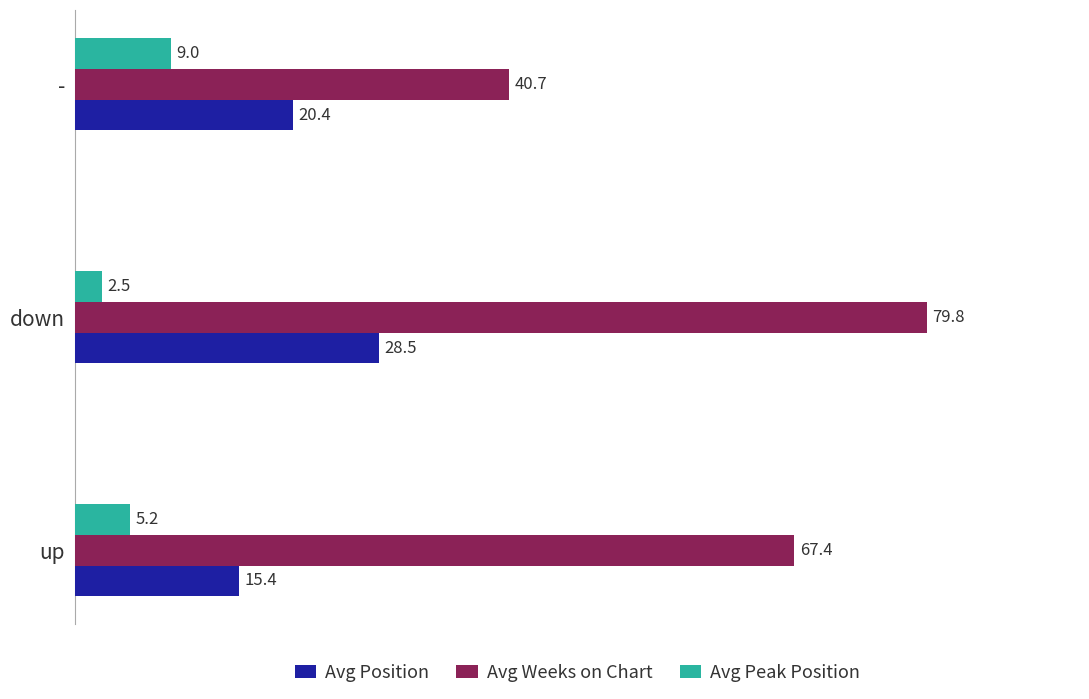

Read the Avg Peak Position value at -.

9.0